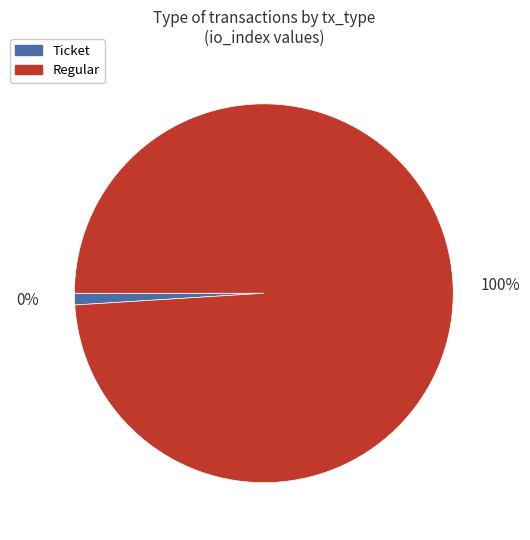

Which category has the smallest portion of the pie?

Ticket